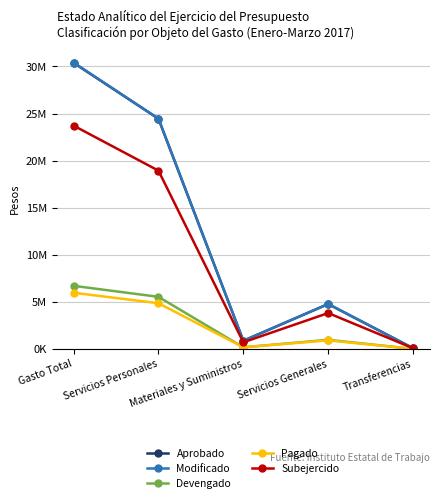

What are all the series names shown in the legend?

Aprobado, Modificado, Devengado, Pagado, Subejercido